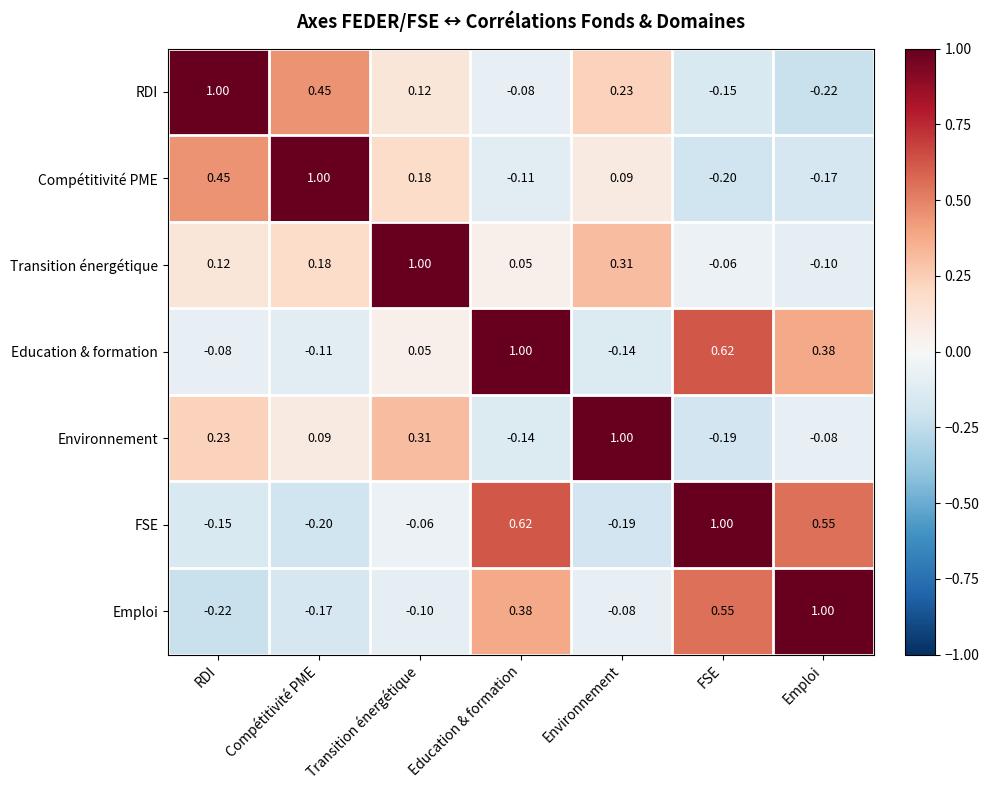

Where is Education & formation nearest to the value 0?

Transition énergétique